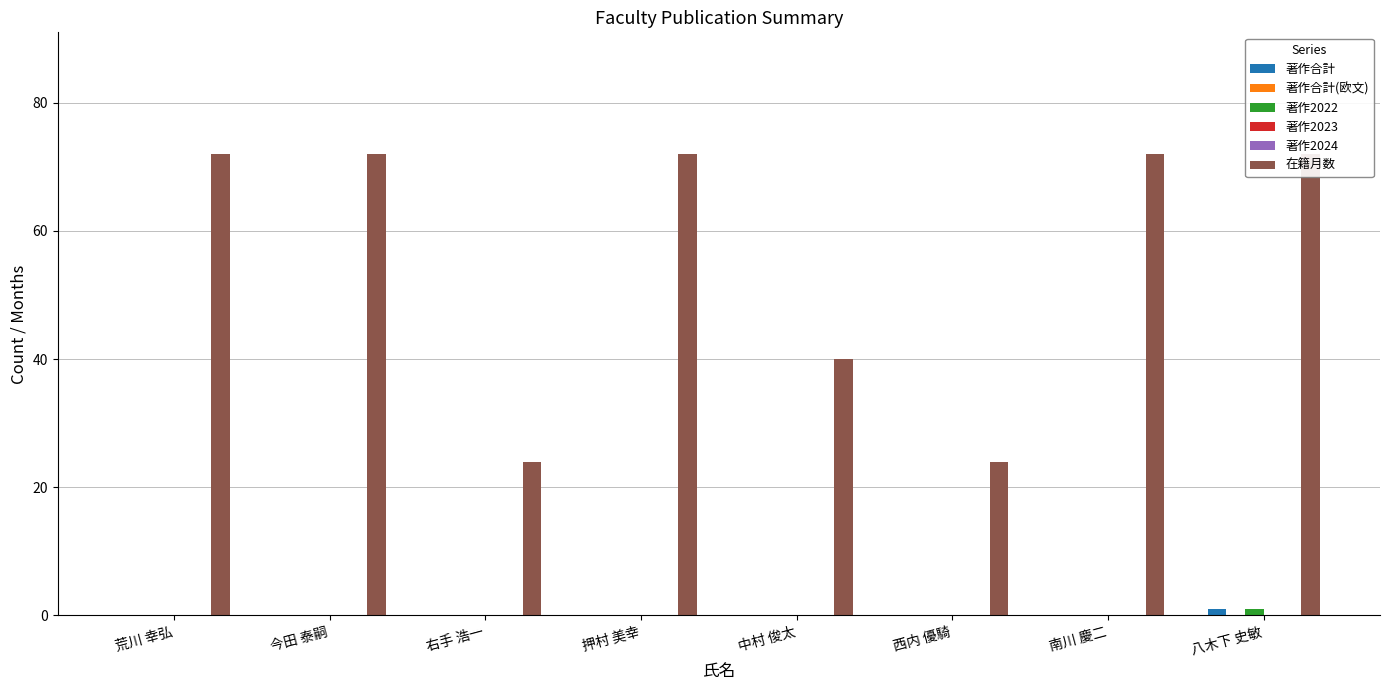

Reading left to right, extract all data points from this chart.

著作合計: 荒川 幸弘=0	今田 泰嗣=0	右手 浩一=0	押村 美幸=0	中村 俊太=0	西内 優騎=0	南川 慶二=0	八木下 史敏=1
著作合計(欧文): 荒川 幸弘=0	今田 泰嗣=0	右手 浩一=0	押村 美幸=0	中村 俊太=0	西内 優騎=0	南川 慶二=0	八木下 史敏=0
著作2022: 荒川 幸弘=0	今田 泰嗣=0	右手 浩一=0	押村 美幸=0	中村 俊太=0	西内 優騎=0	南川 慶二=0	八木下 史敏=1
著作2023: 荒川 幸弘=0	今田 泰嗣=0	右手 浩一=0	押村 美幸=0	中村 俊太=0	西内 優騎=0	南川 慶二=0	八木下 史敏=0
著作2024: 荒川 幸弘=0	今田 泰嗣=0	右手 浩一=0	押村 美幸=0	中村 俊太=0	西内 優騎=0	南川 慶二=0	八木下 史敏=0
在籍月数: 荒川 幸弘=72	今田 泰嗣=72	右手 浩一=24	押村 美幸=72	中村 俊太=40	西内 優騎=24	南川 慶二=72	八木下 史敏=72